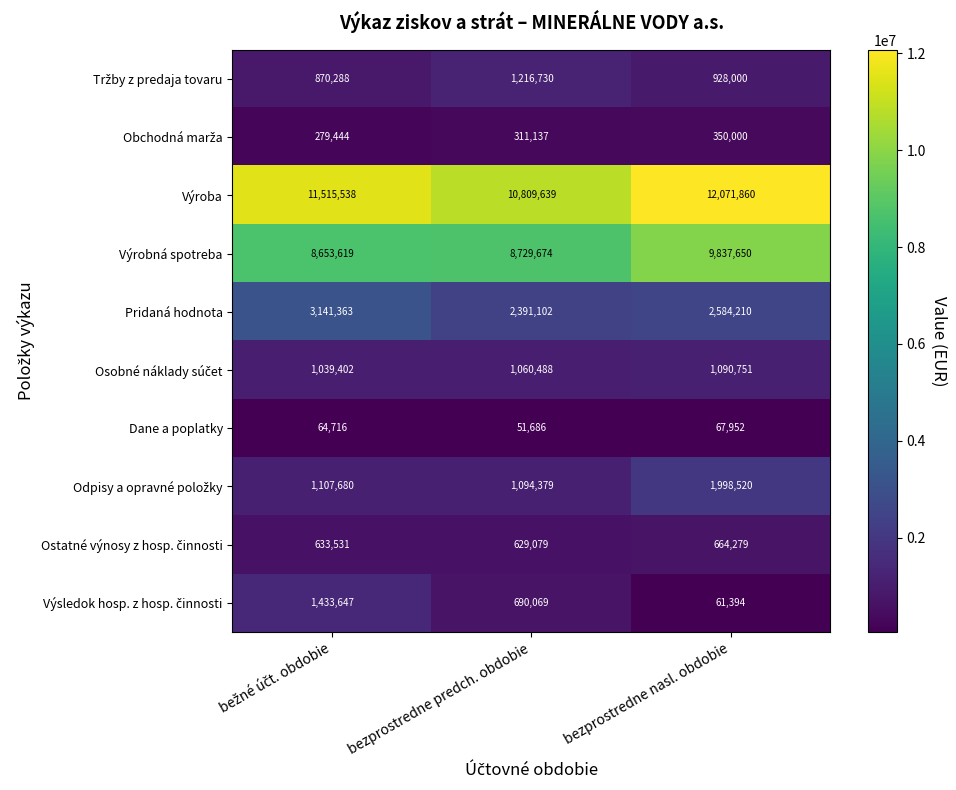

Which label corresponds to the largest value in the chart?

bezprostredne nasl. obdobie